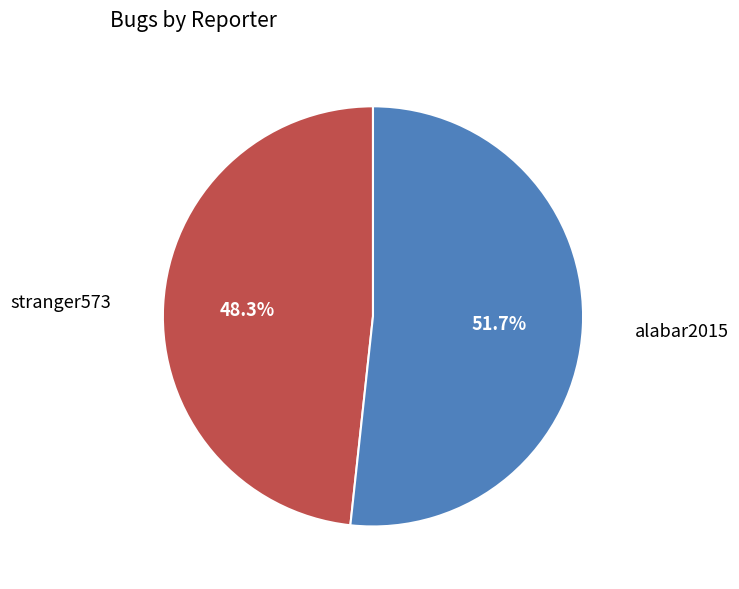

Does any single category account for the majority?

Yes